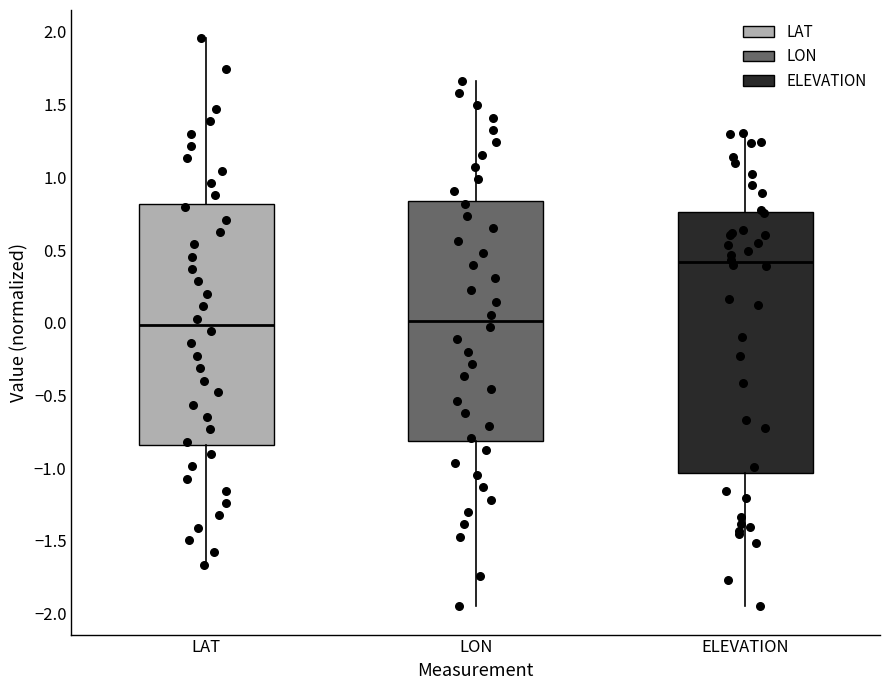

Reading left to right, read every box against the y-axis: the position of its median line, the range the box covers, and the ends of its whiskers. The values are not printed on the chart, so give them approximately, as read against the axis.

LAT: median 0.00, box -0.85 to 0.80, whiskers -1.65 to 1.95
LON: median 0.00, box -0.80 to 0.85, whiskers -1.95 to 1.65
ELEVATION: median 0.40, box -1.05 to 0.75, whiskers -1.95 to 1.30